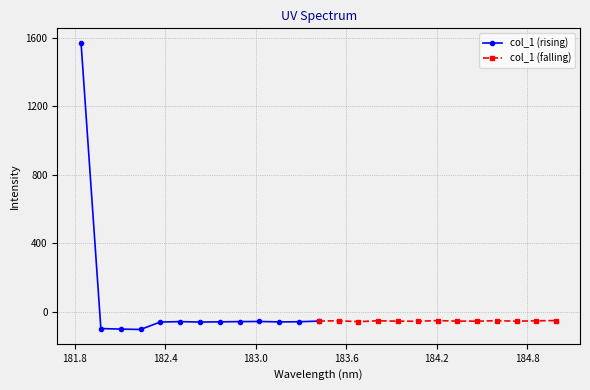

What is the value of the col_1 (rising) point at the 3rd from the left?

-101.3